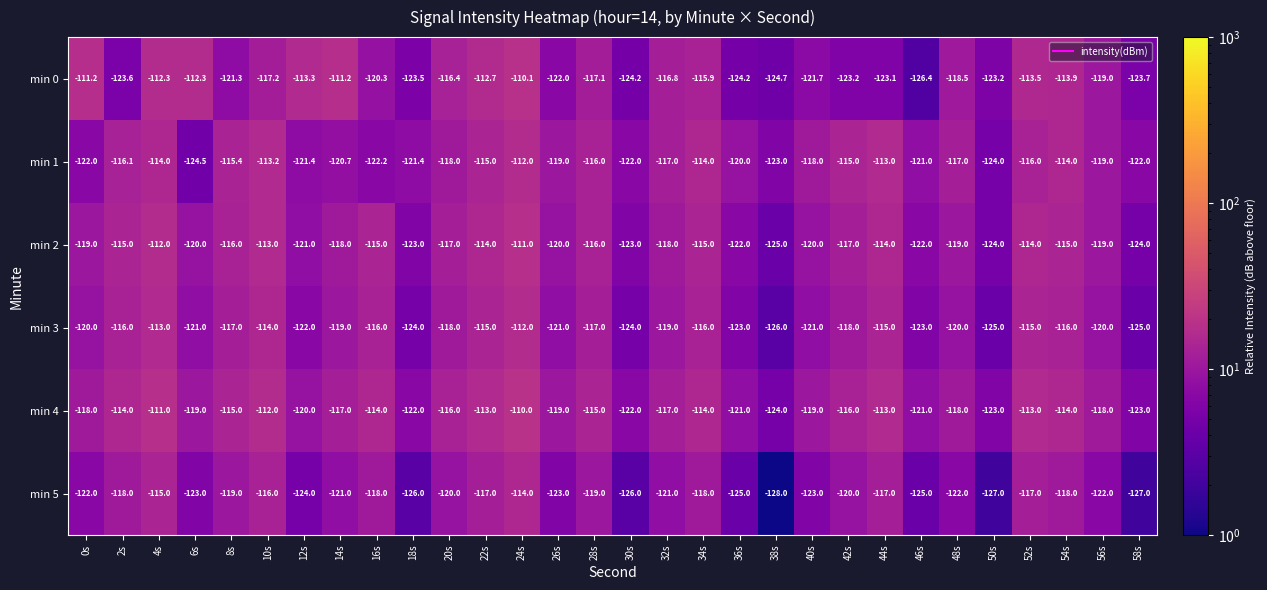

What is the sum of the min 2 values at 24s and 40s?

-231.0